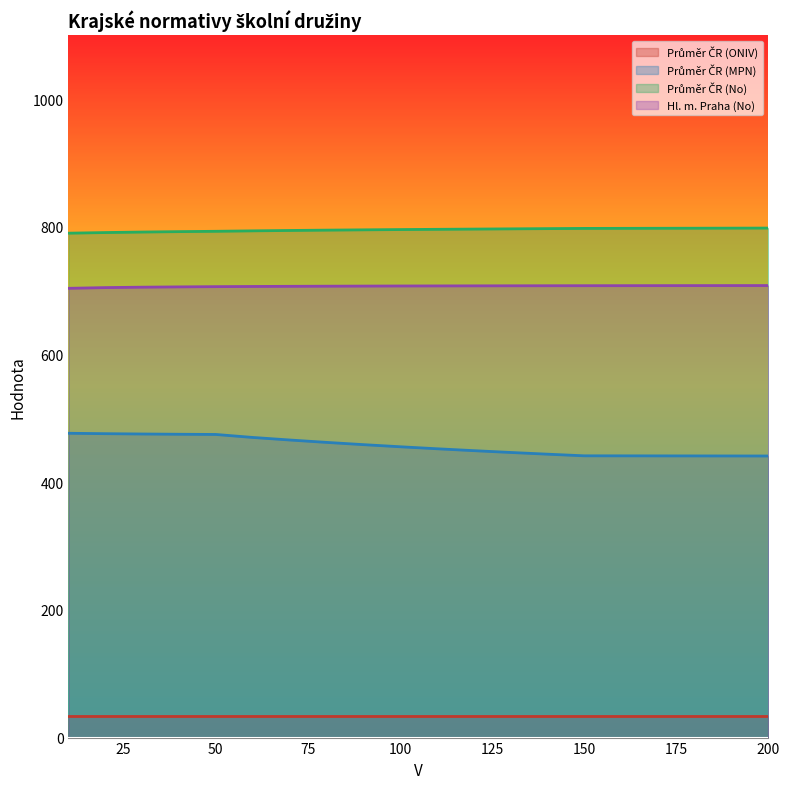

True or false: Hl. m. Praha (No) and Průměr ČR (No) cross at least once.

False